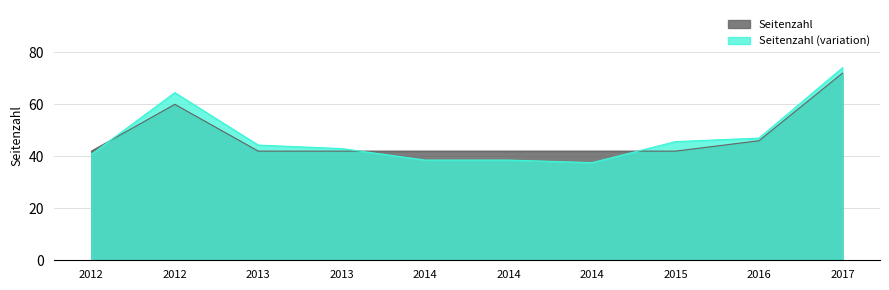

True or false: the data shows 14 at 2013.

False